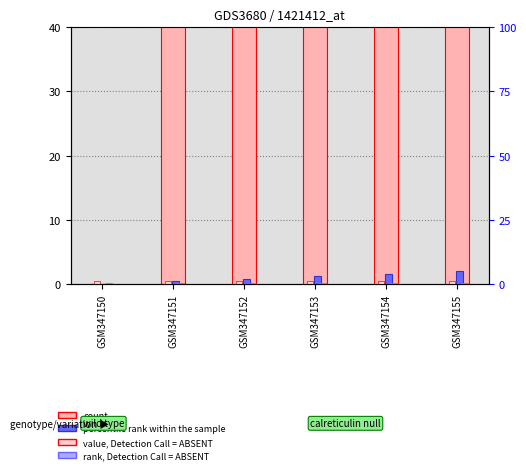

What is the value of the percentile rank within the sample bar at the 3rd from the left?

2.0